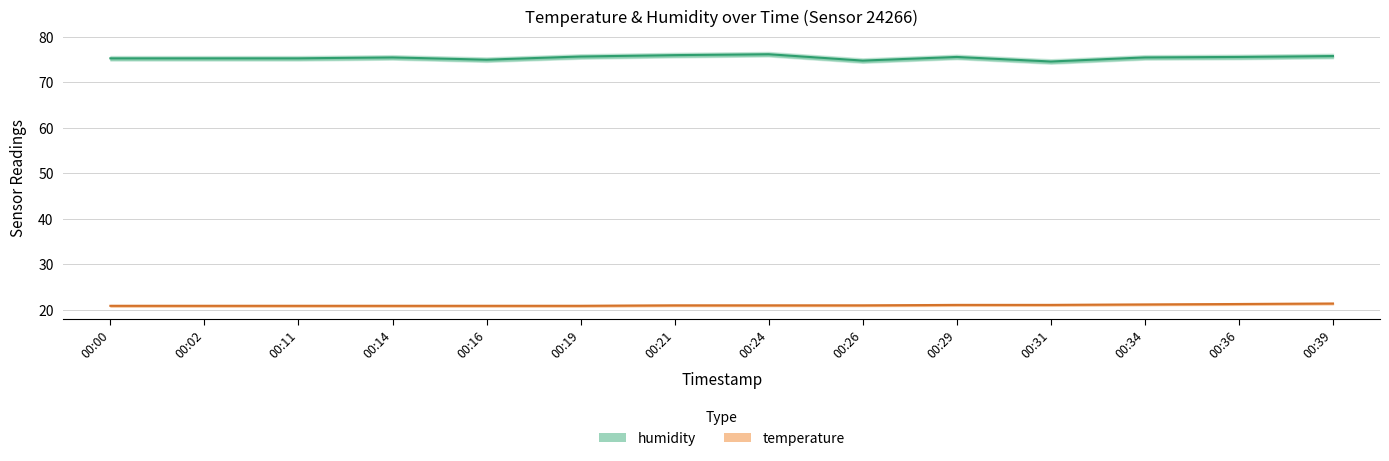

Between 00:26 and 00:39, which series saw the biggest shift?

humidity